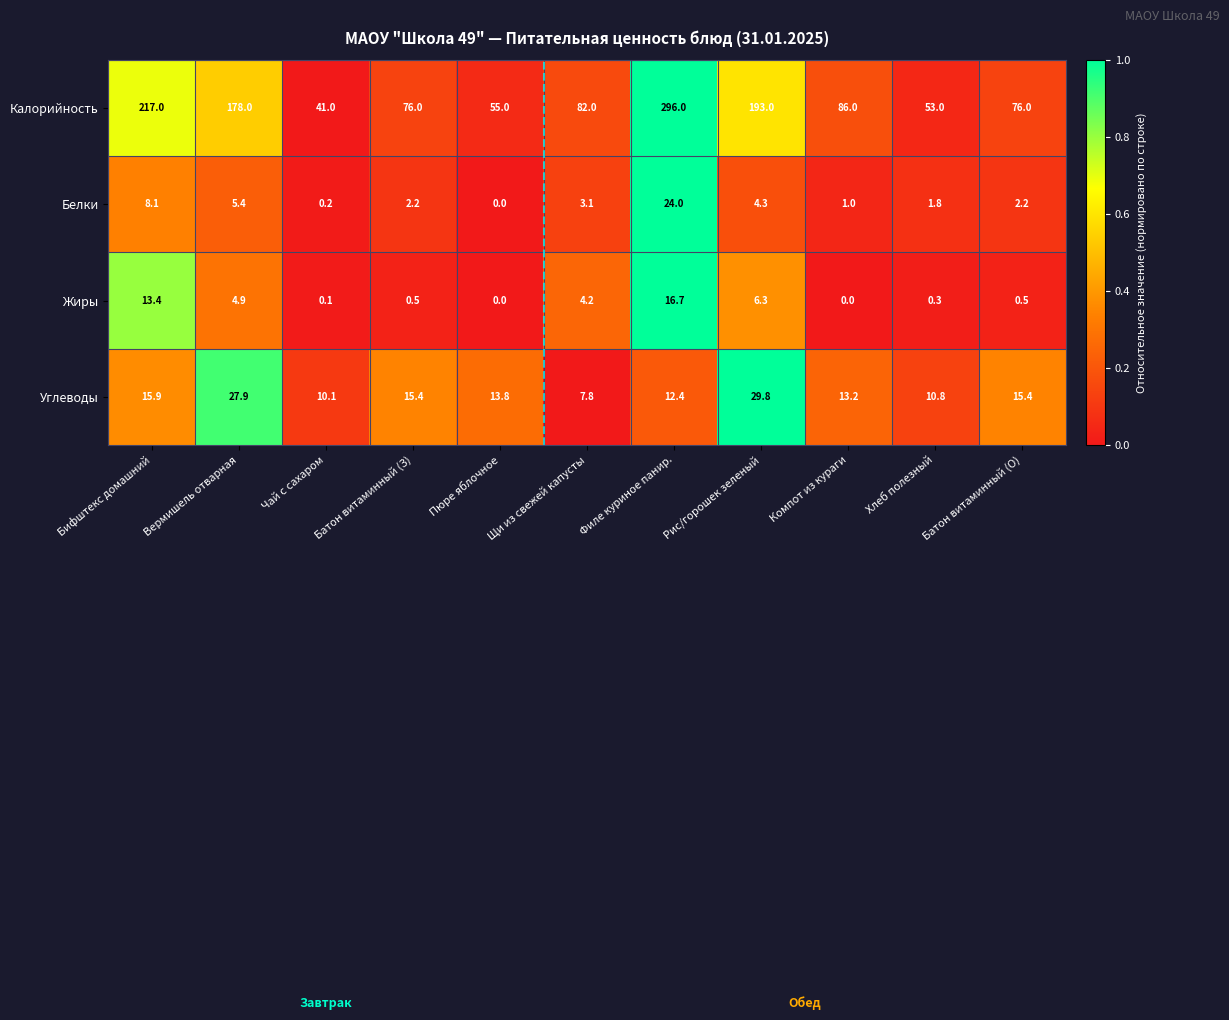

How many categories are shown in the chart?

11